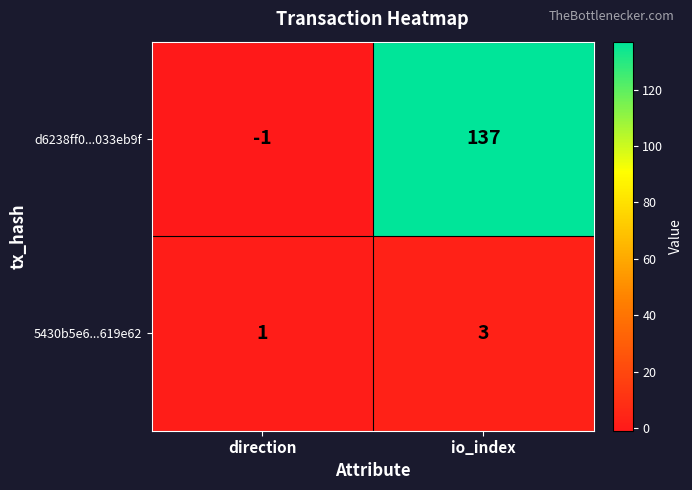

How many values in d6238ff0...033eb9f are above zero?

1